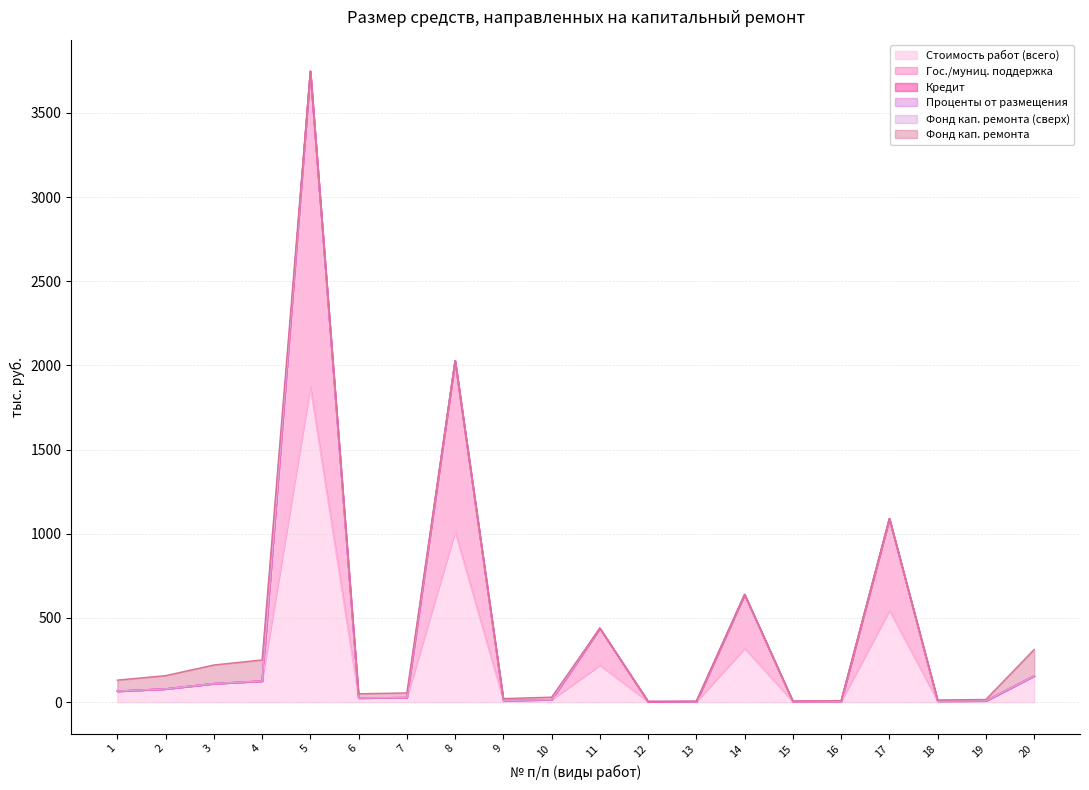

What are all the series names shown in the legend?

Стоимость работ (всего), Гос./муниц. поддержка, Кредит, Проценты от размещения, Фонд кап. ремонта (сверх), Фонд кап. ремонта